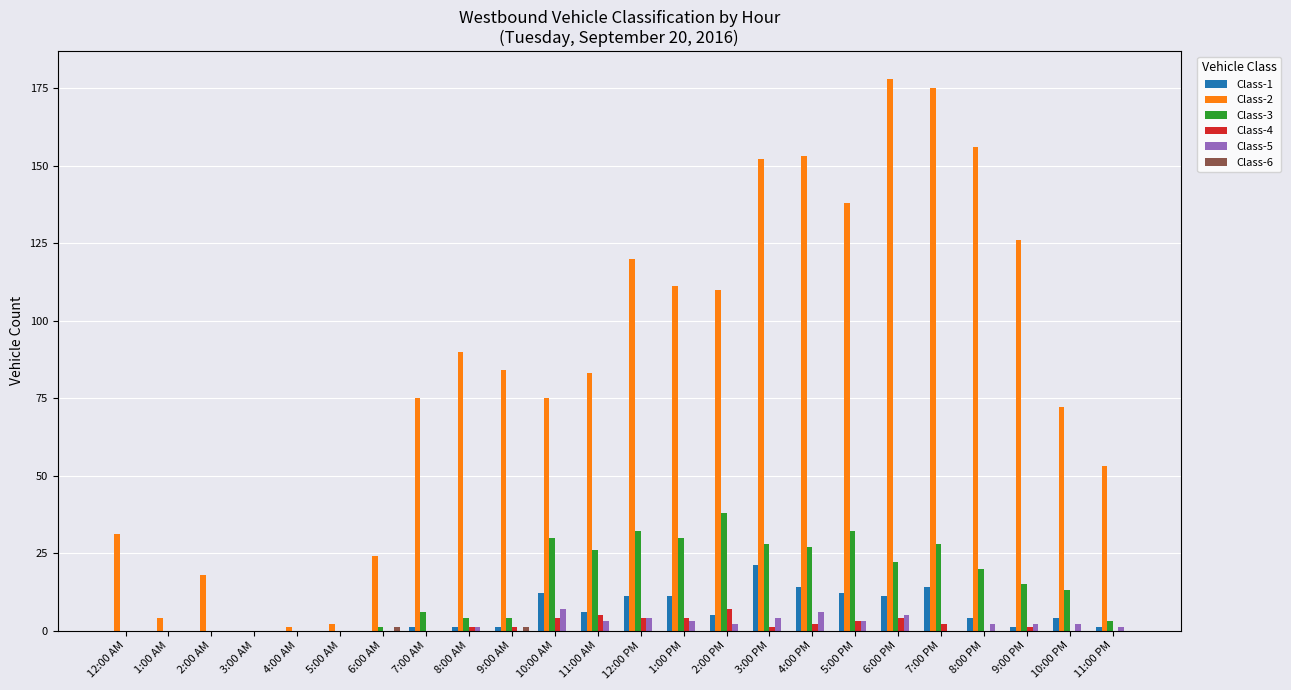

Which series has the largest total across all categories?

Class-2